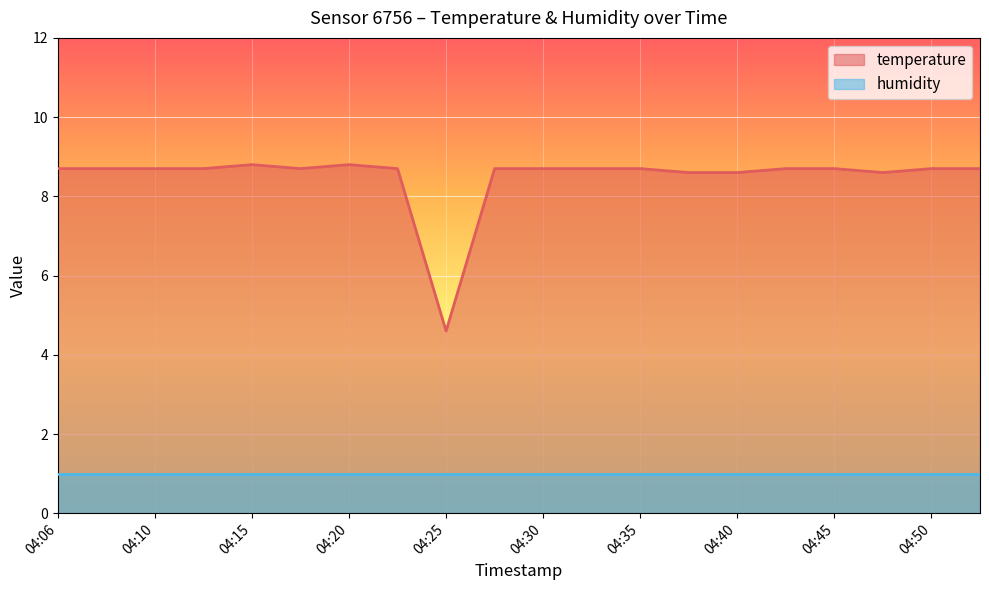

The value at 04:28 is 5.3. True or false?

False